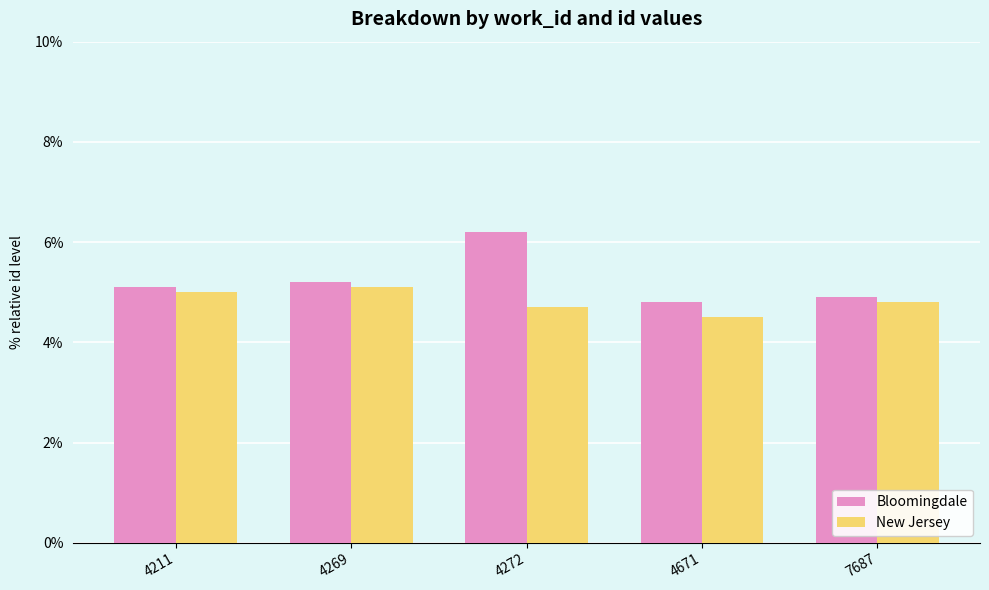

How many bars are there in total?

10